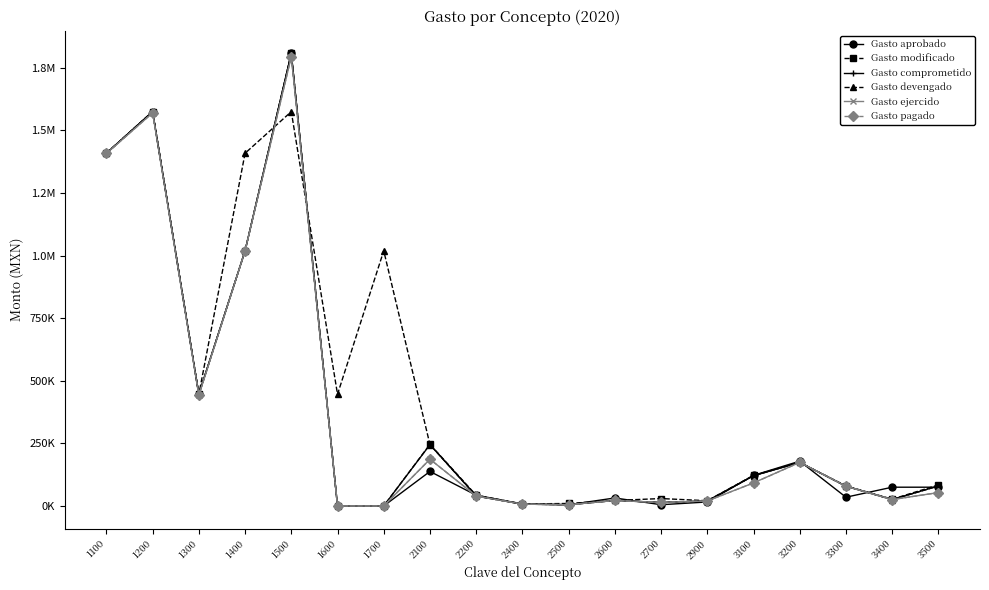

Which category has the lowest value across all series?

1600